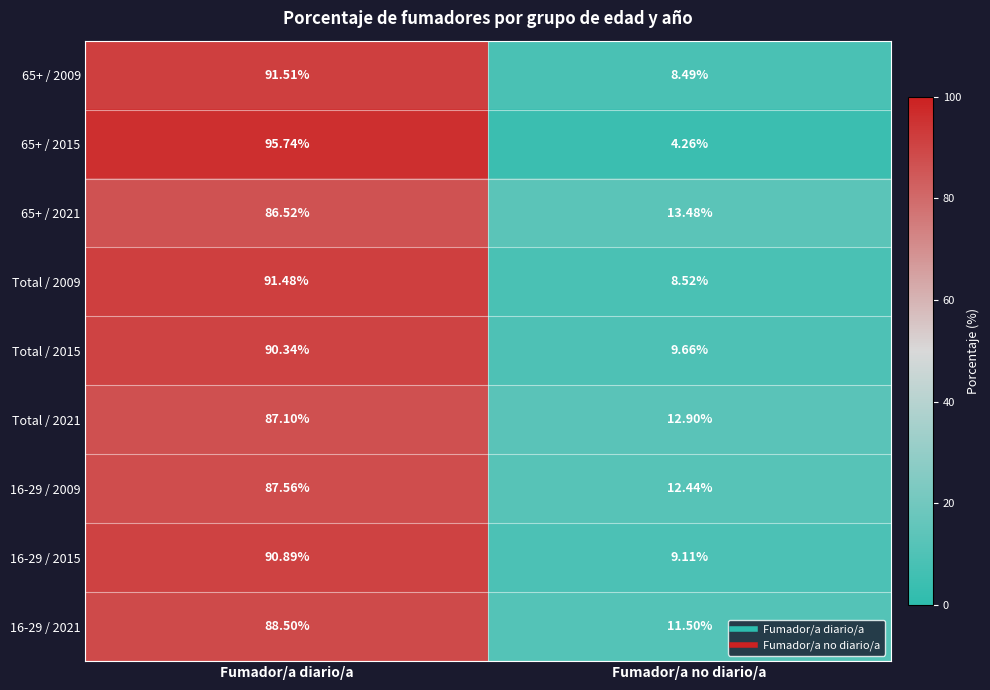

At which category is the sum across all series the highest?

Fumador/a diario/a